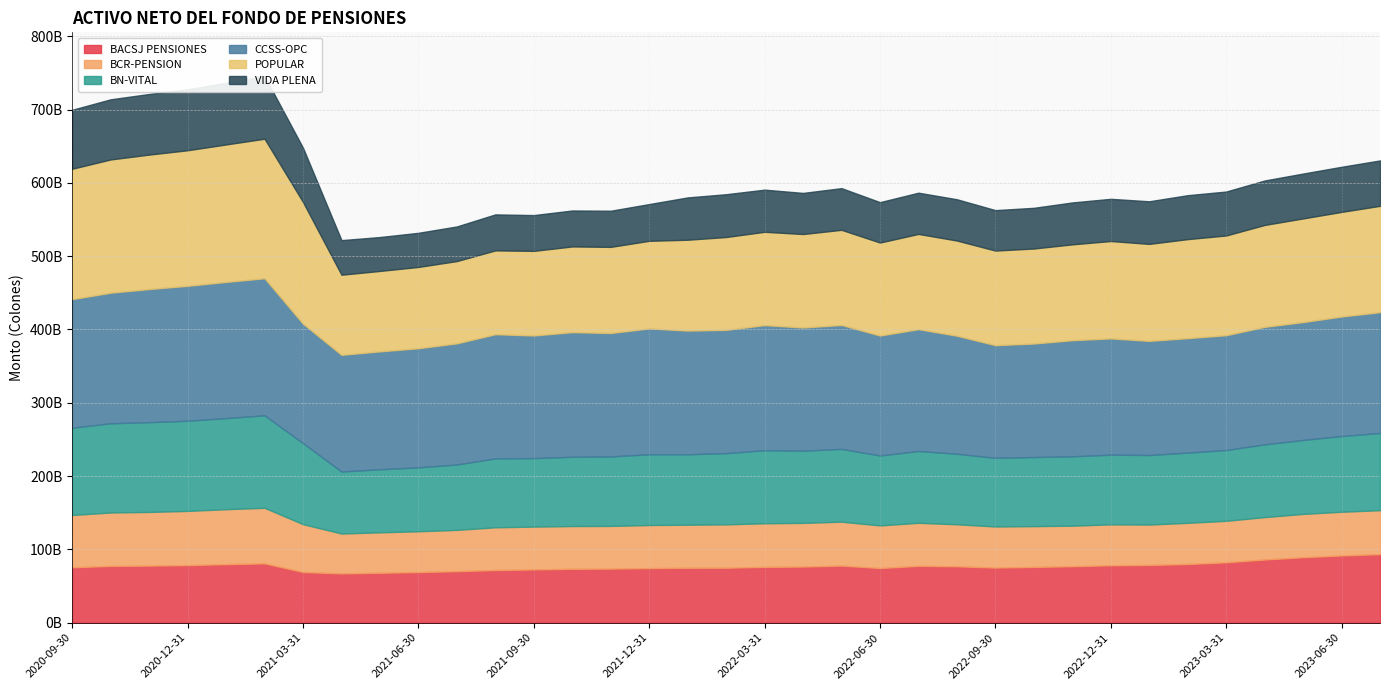

At which category is the sum across all series the highest?

2021-02-28